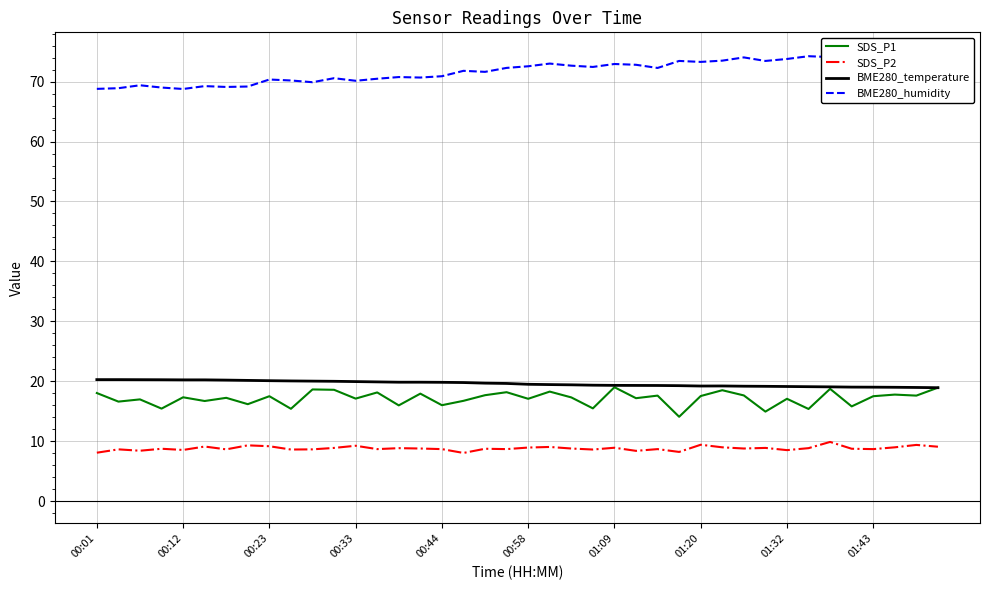

Between which two adjacent categories do SDS_P1 and BME280_temperature first intersect?

38 and 39